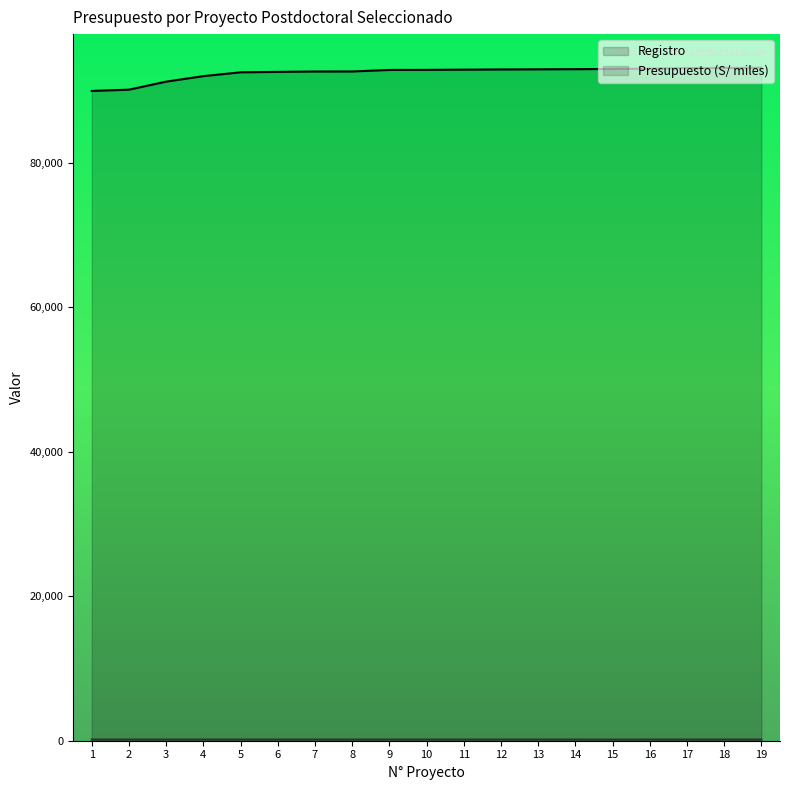

True or false: Registro has more than 1 points higher than both neighbors.

False